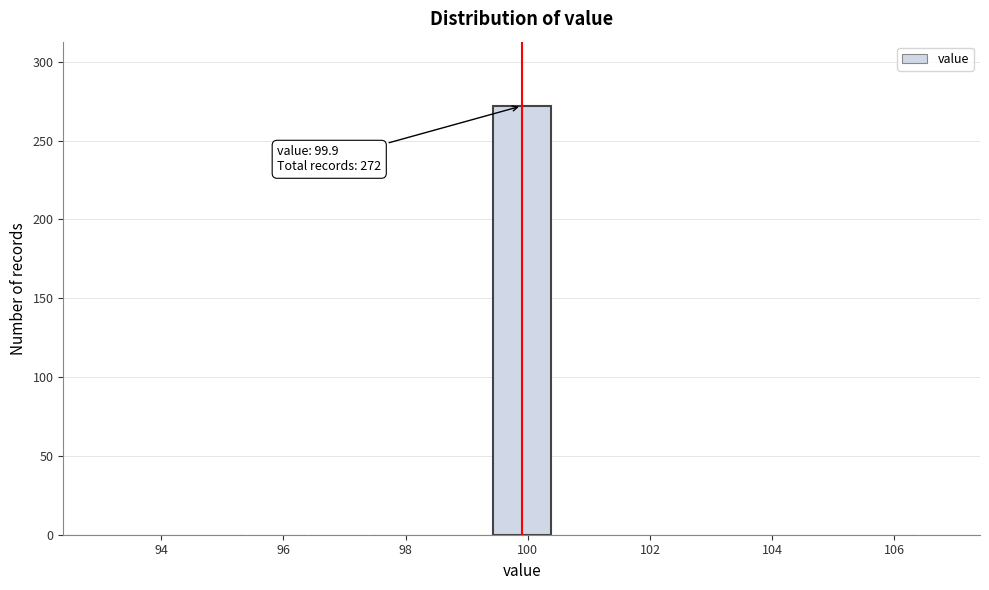

Over which range of the x-axis is the bar tallest?

99.4 to 100.4